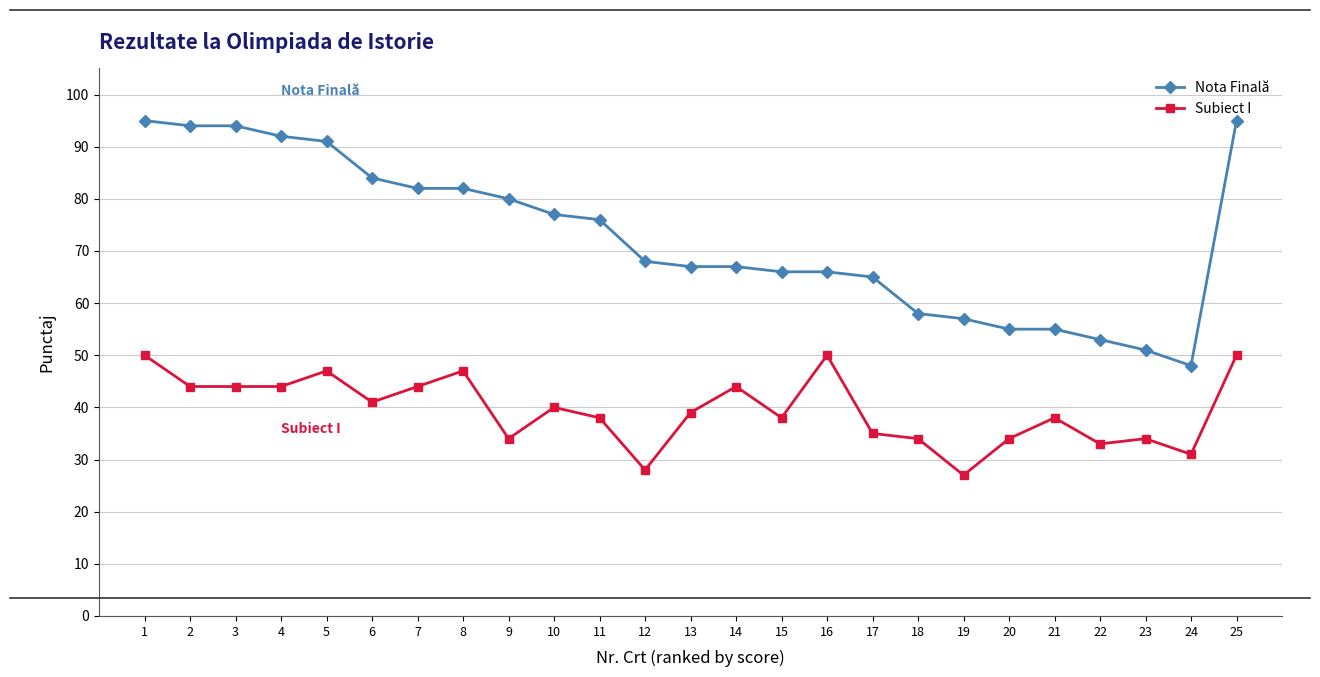

What is the sum of all Nota Finală values?

1818